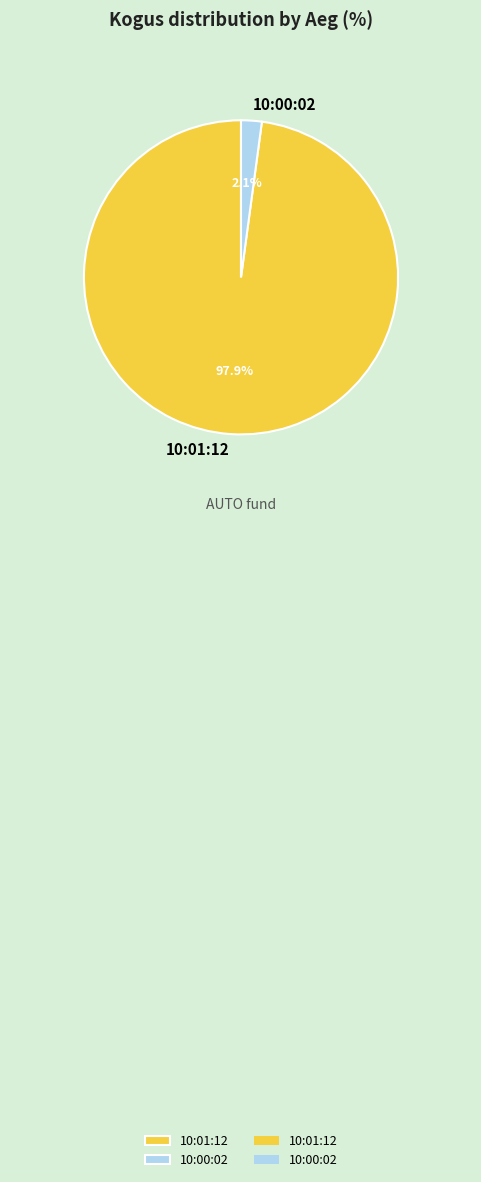

Which category has the biggest portion of the pie?

10:01:12